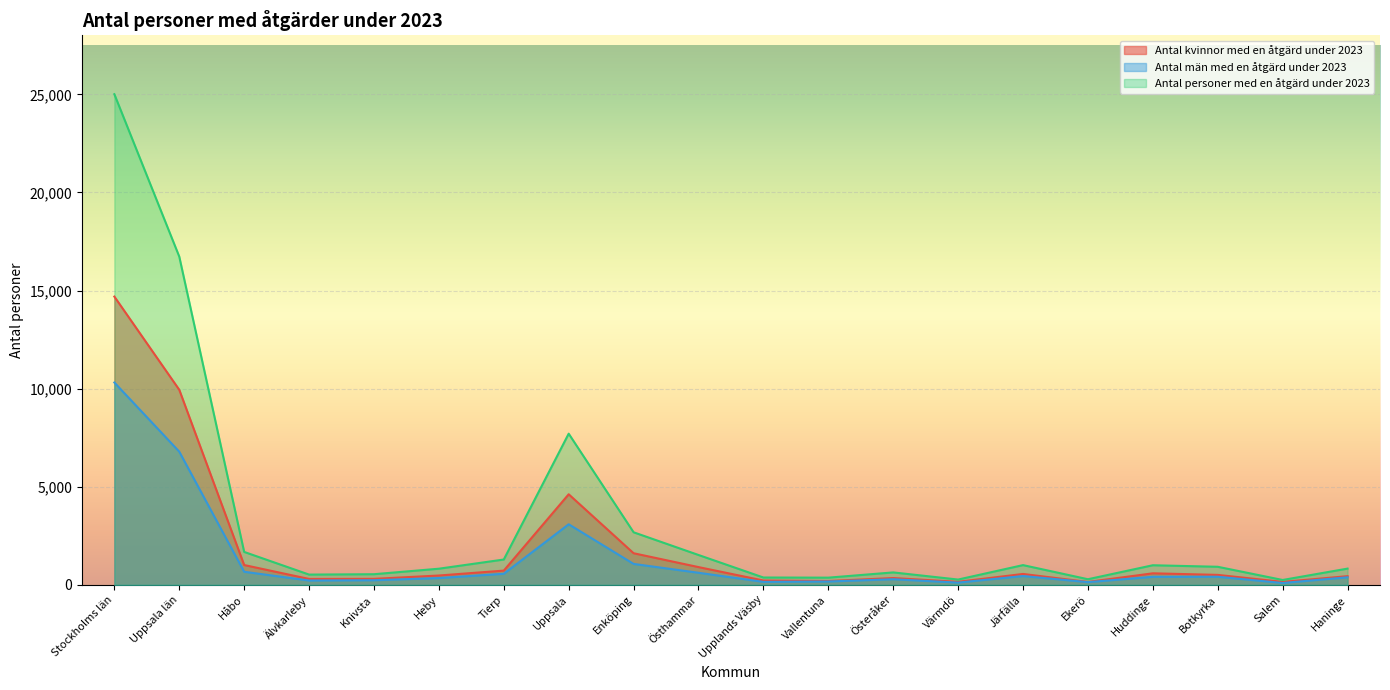

True or false: Antal kvinnor med en åtgärd under 2023 and Antal personer med en åtgärd under 2023 intersect in this chart.

False